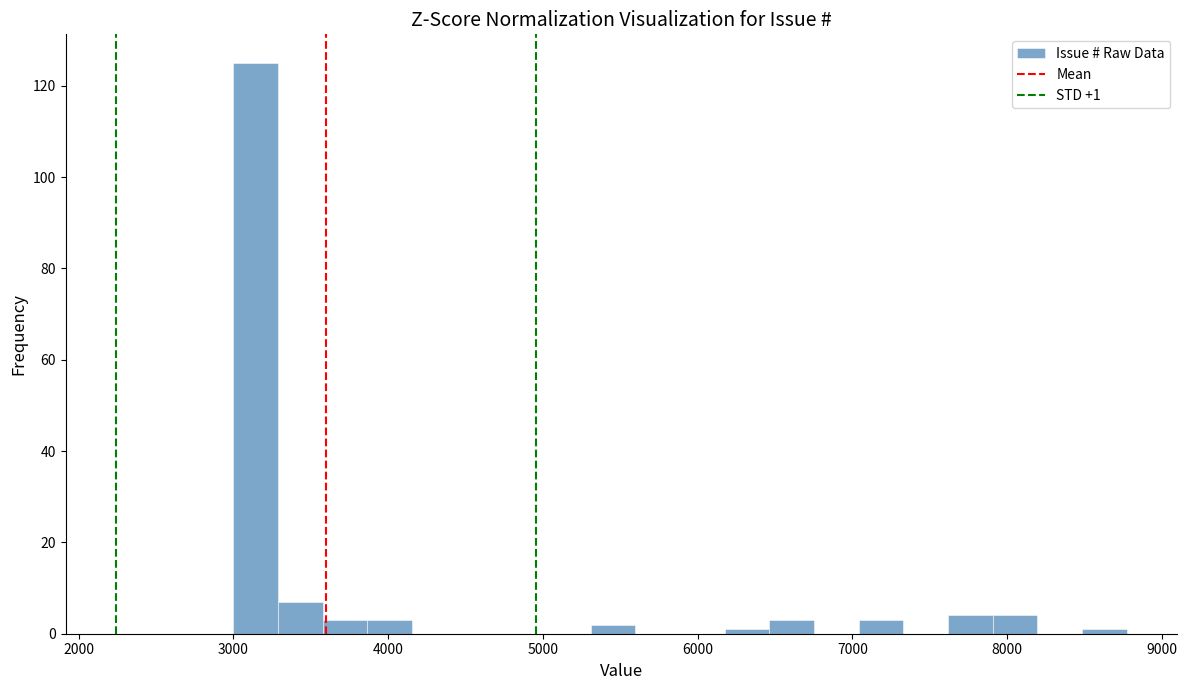

Read against the x-axis, roughly where is the centre of the tallest bar?

3100